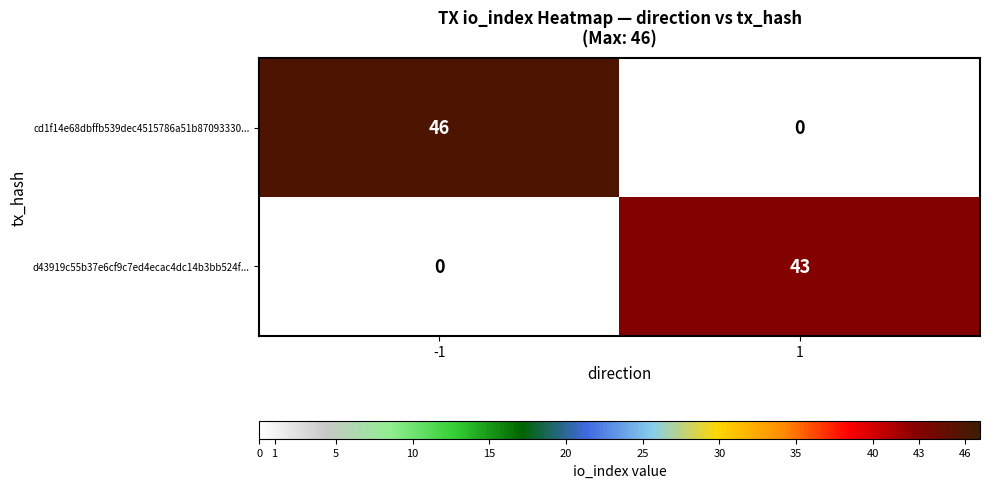

What is the average value of the d43919c55b37e6cf9c7ed4ecac4dc14b3bb524f... series?

22